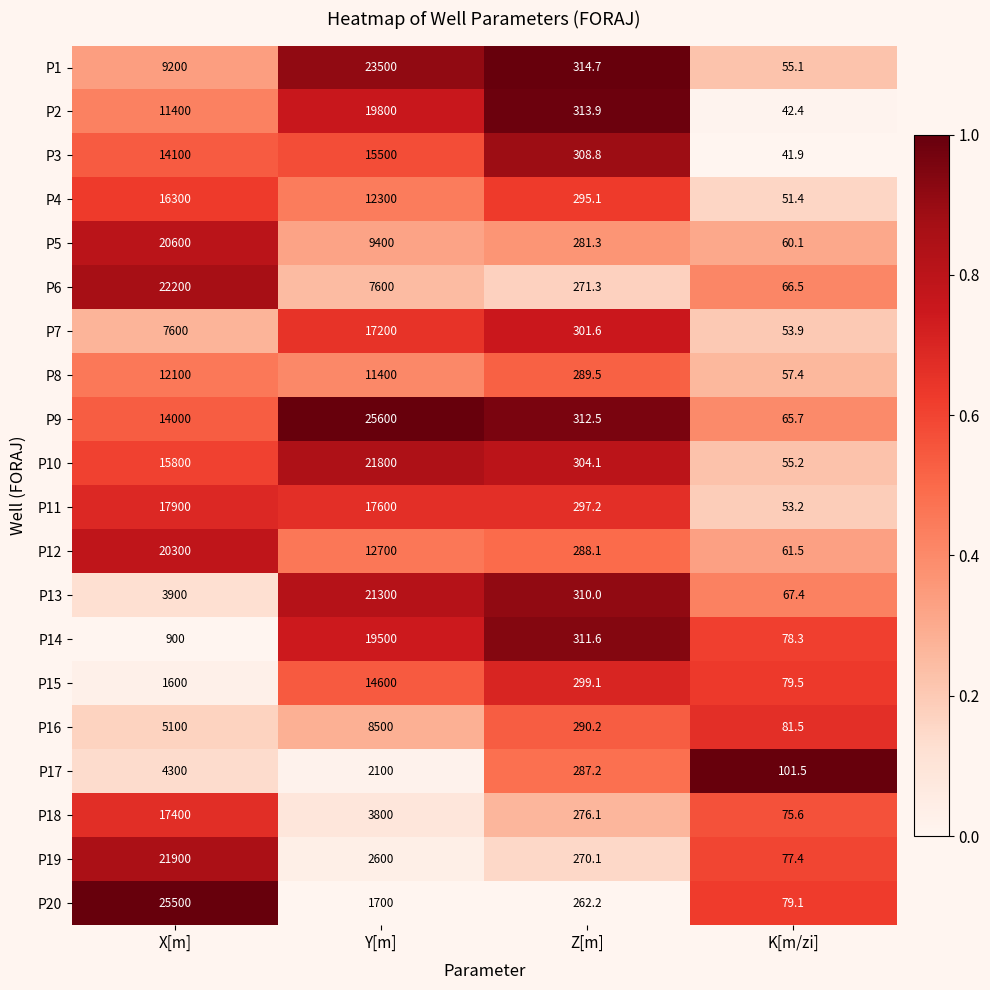

Between Y[m] and K[m/zi], which series saw the biggest shift?

P9